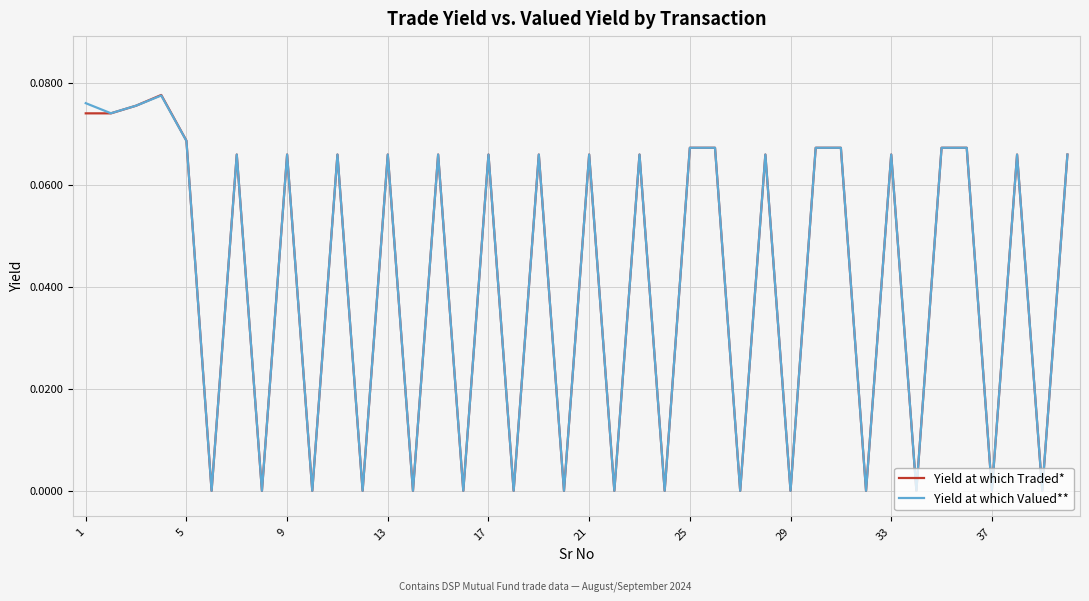

Does the chart display data point markers on the line(s)?

No